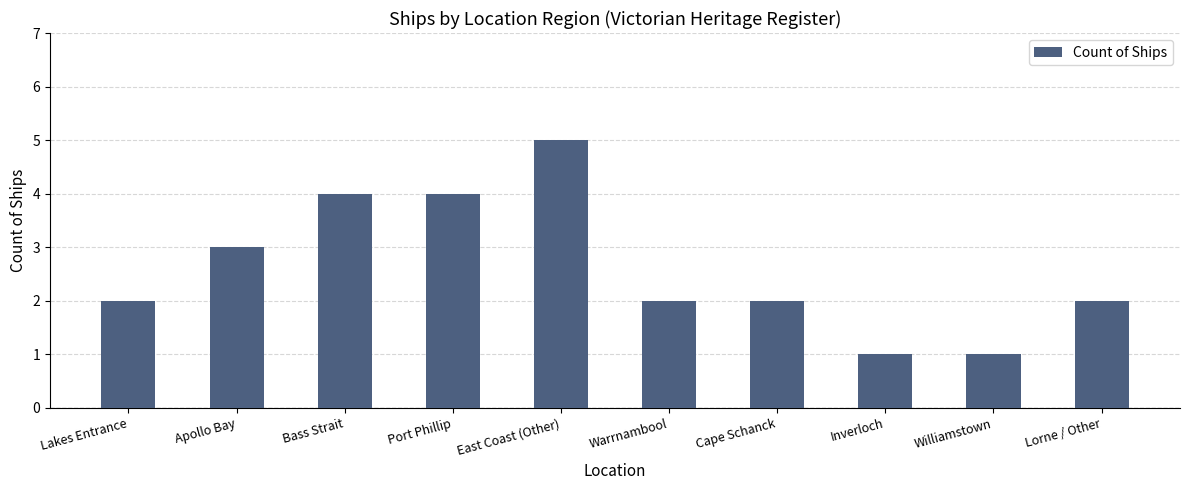

How many distinct data groups are displayed?

1